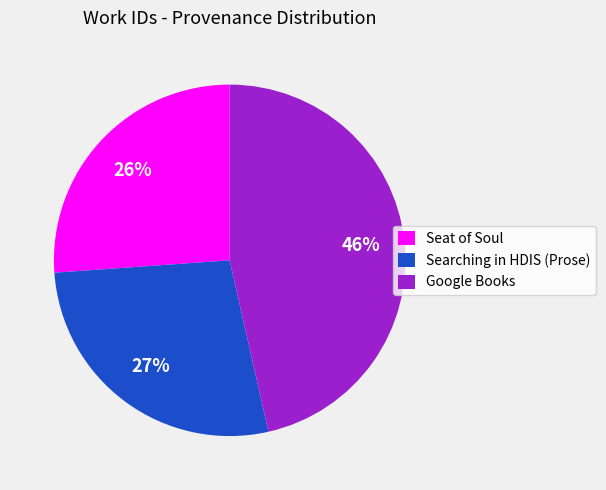

Rank the categories by value from lowest to highest.

Seat of Soul, Searching in HDIS (Prose), Google Books